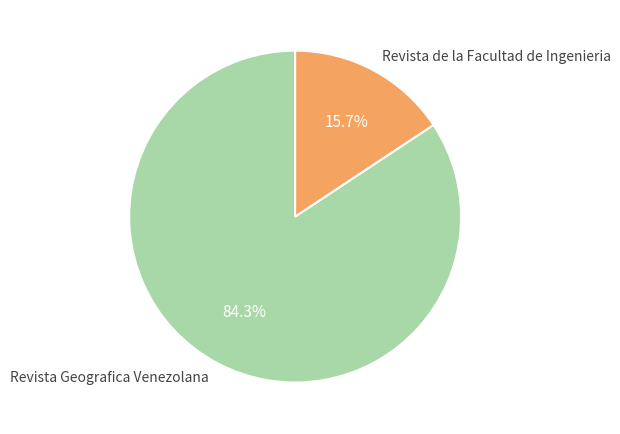

Do Revista Geografica Venezolana and Revista de la Facultad de Ingenieria together represent more than half of the pie?

Yes